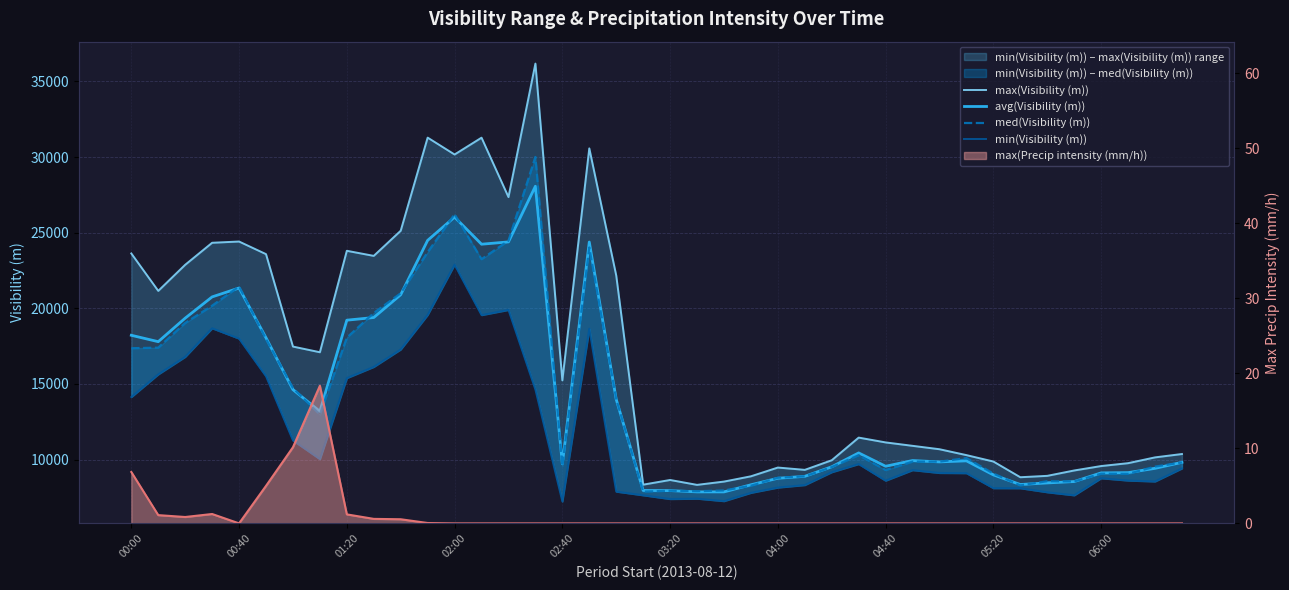

Rank the series by their maximum value, from highest to lowest.

max(Visibility (m)), med(Visibility (m)), avg(Visibility (m)), min(Visibility (m))